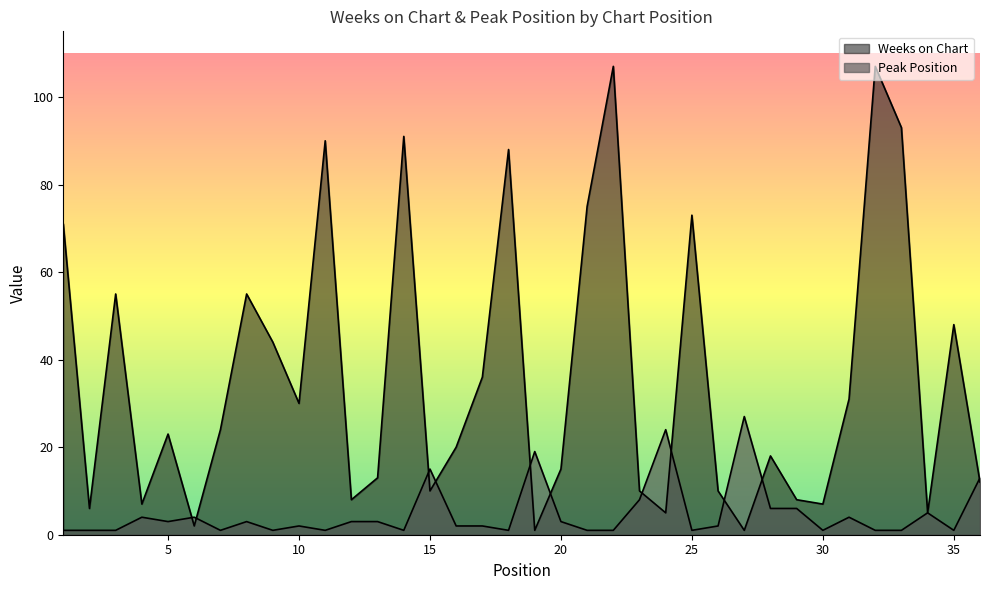

Reading left to right, extract all data points from this chart.

Weeks on Chart: 71	6	55	7	23	2	24	55	44	30	90	8	13	91	10	20	36	88	1	15	75	107	10	5	73	10	1	18	8	7	31	107	93	5	48	12
Peak Position: 1	1	1	4	3	4	1	3	1	2	1	3	3	1	15	2	2	1	19	3	1	1	8	24	1	2	27	6	6	1	4	1	1	5	1	13